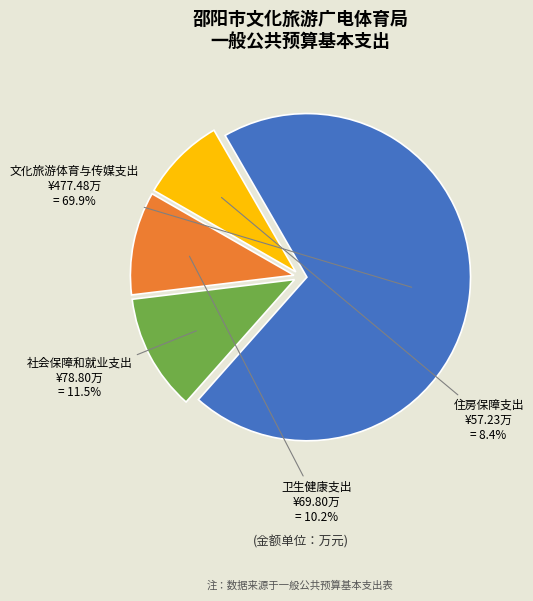

Which has a higher value, 文化旅游体育与传媒支出 or 住房保障支出?

文化旅游体育与传媒支出